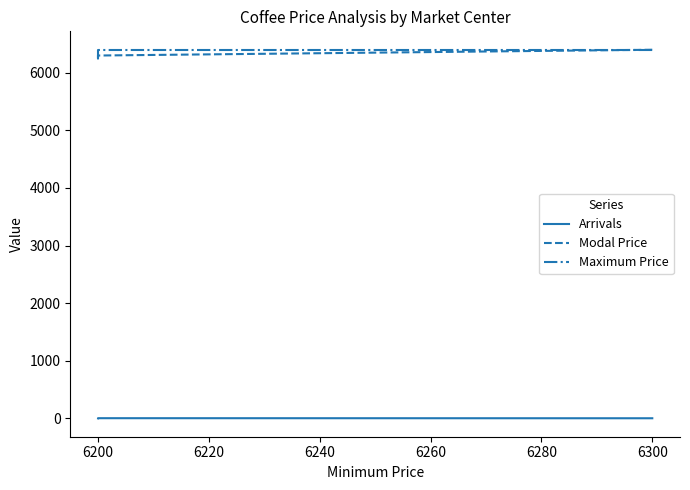

What are all the series names shown in the legend?

Arrivals, Modal Price, Maximum Price